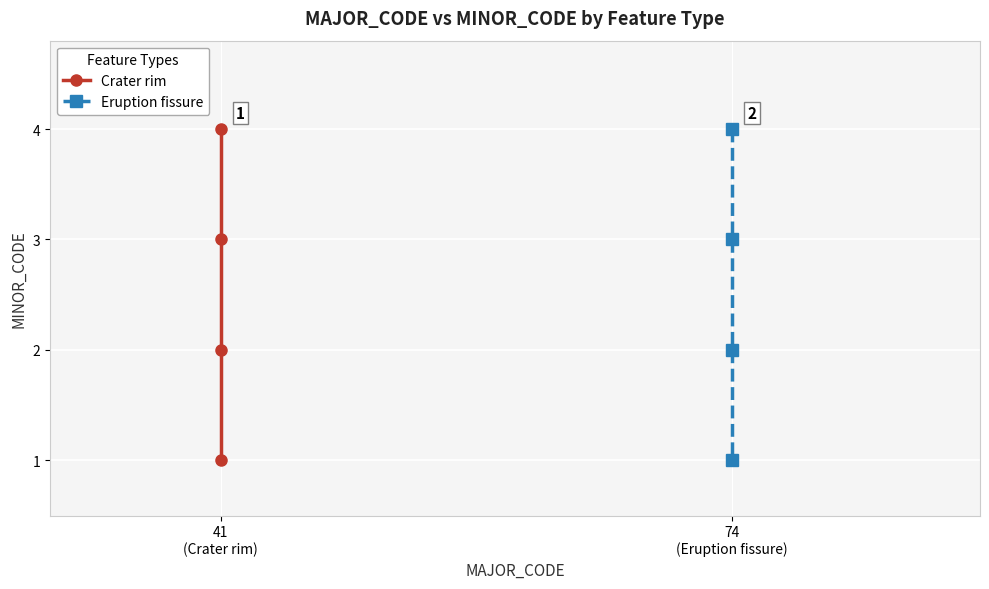

What is the approximate value of Crater rim at 41 (Crater rim)?

2